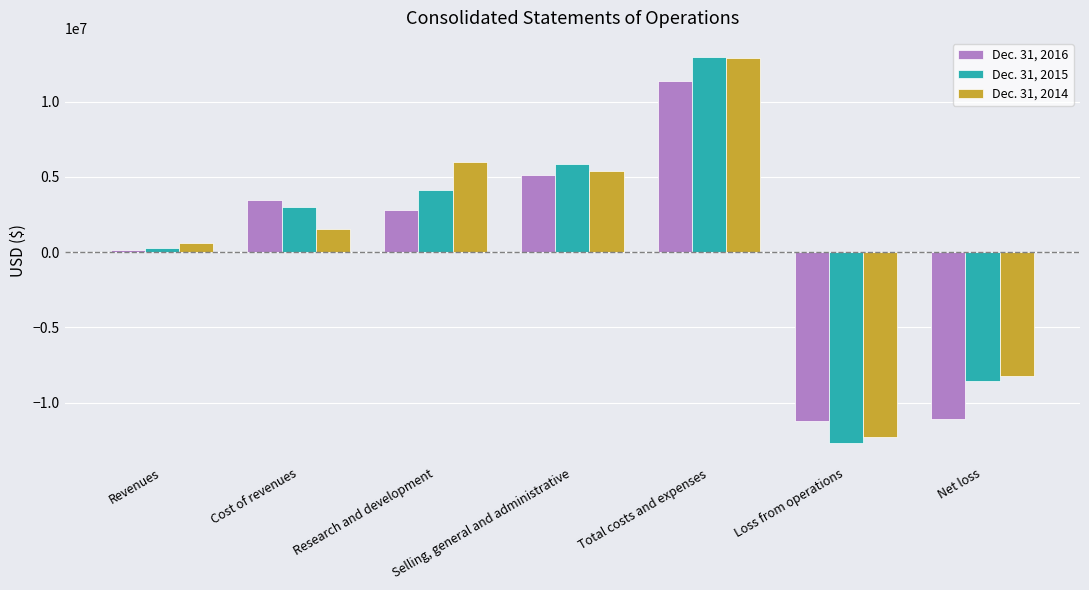

At which label does Dec. 31, 2014 reach its minimum?

Loss from operations